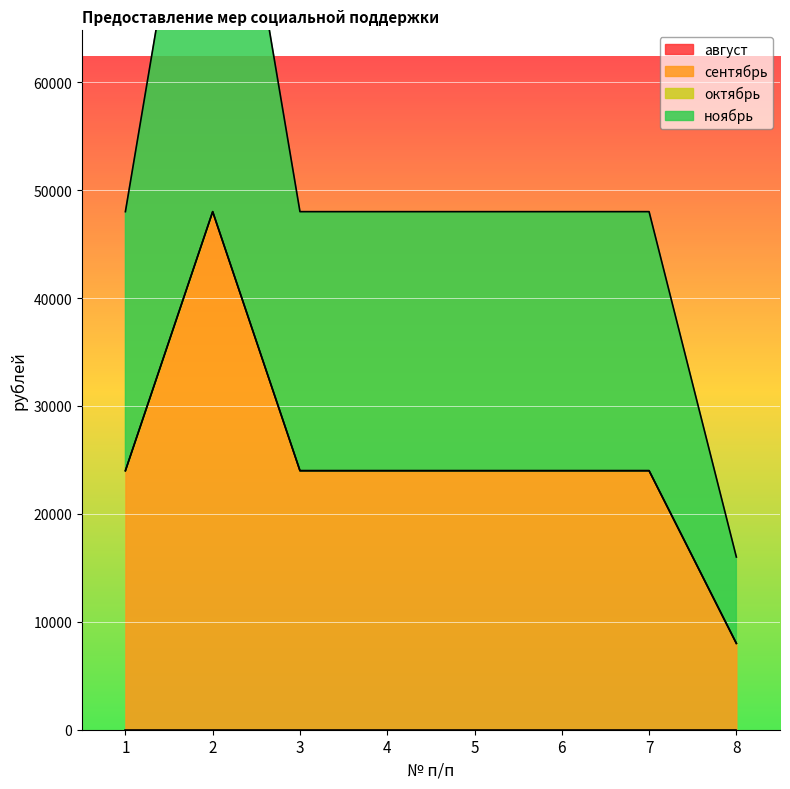

At which label is сентябрь closest to 28000?

1